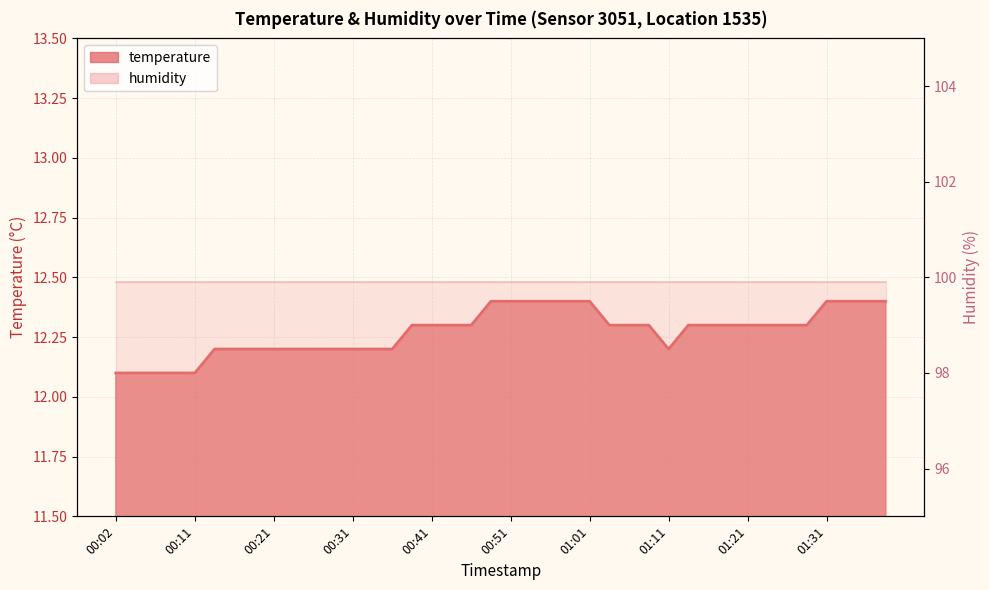

How many points are lower than both their immediate neighbors (excluding endpoints)?

1